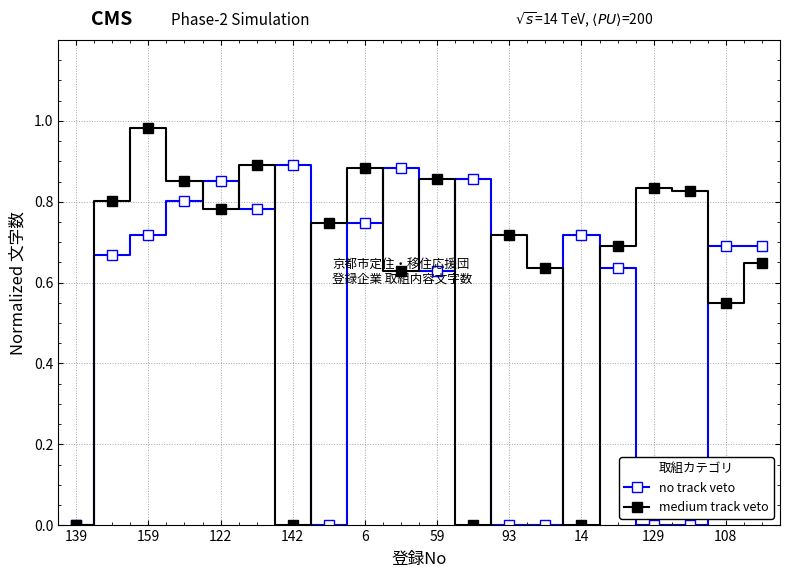

Which series has the largest total across all categories?

medium track veto